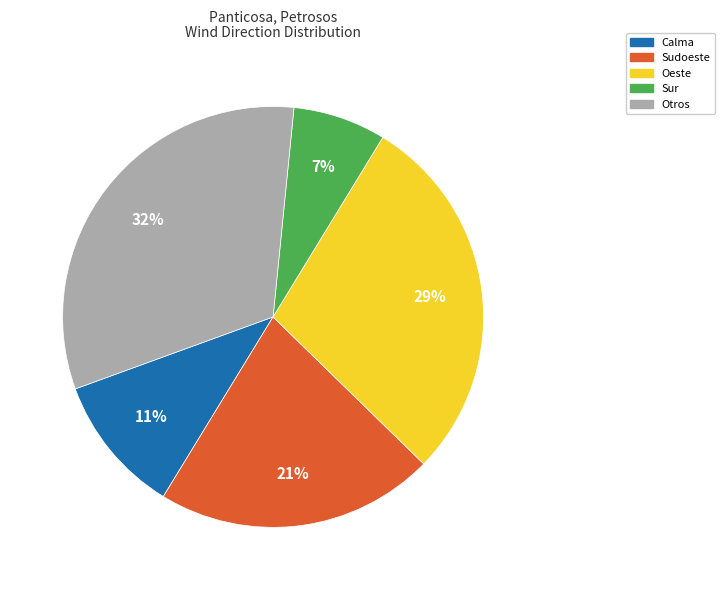

What is the smallest slice in the pie chart?

Sur